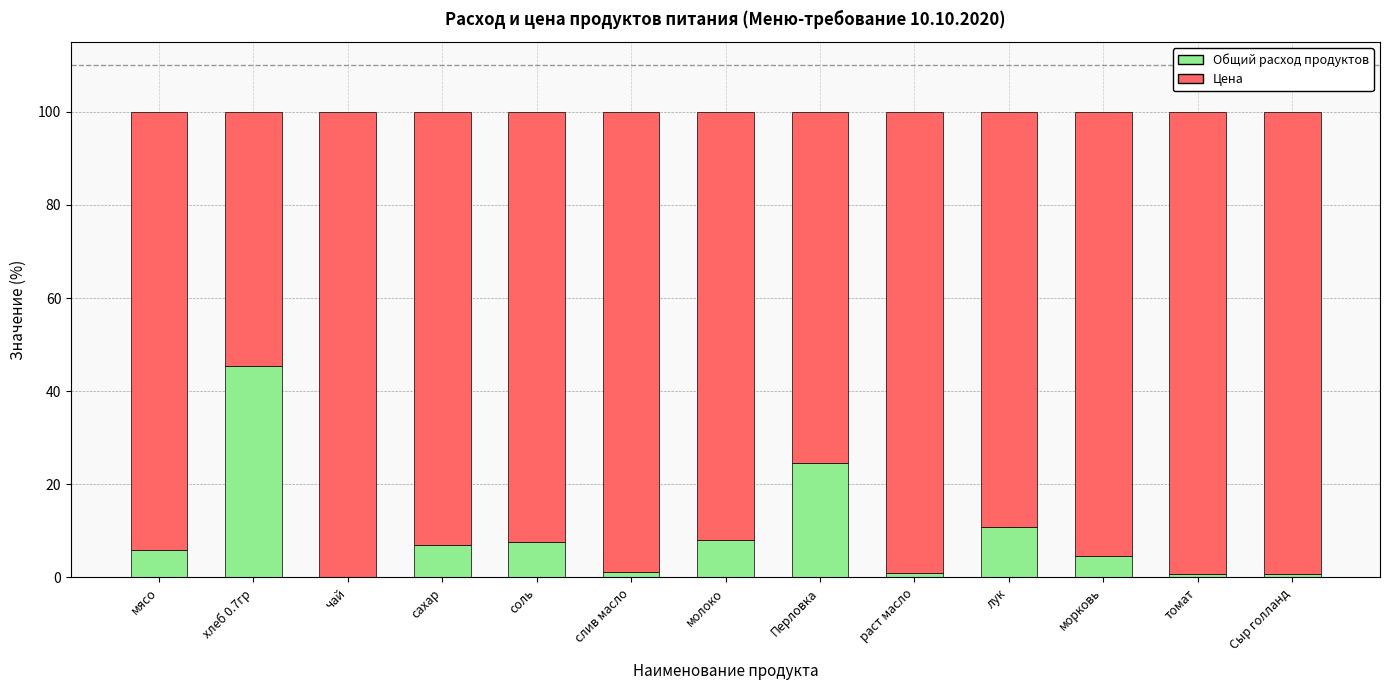

The value of Общий расход продуктов at Перловка is 14.5. True or false?

False